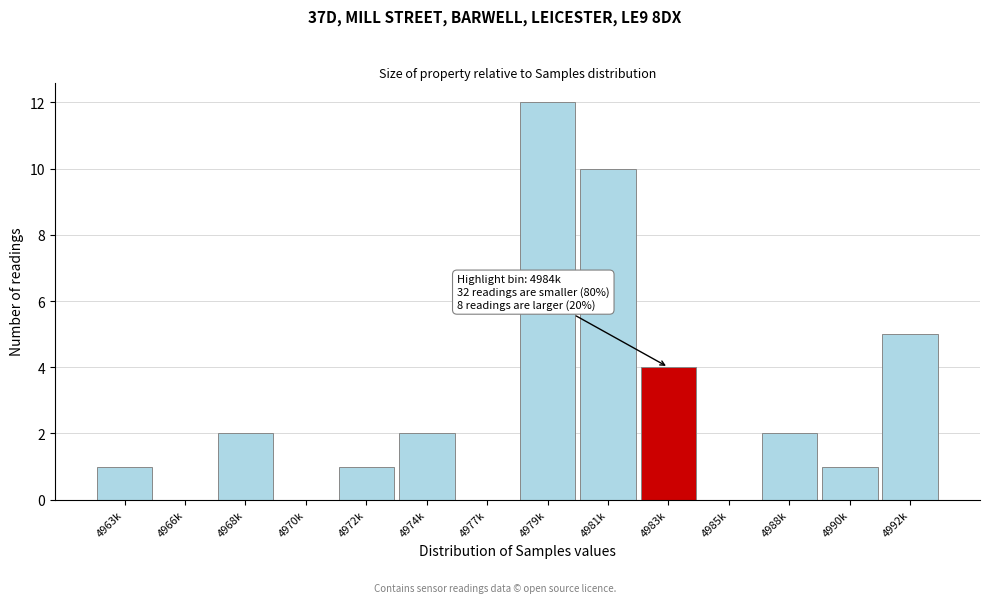

Reading left to right, extract all data points from this chart.

4963k=1	4966k=0	4968k=2	4970k=0	4972k=1	4974k=2	4977k=0	4979k=12	4981k=10	4983k=4	4985k=0	4988k=2	4990k=1	4992k=5